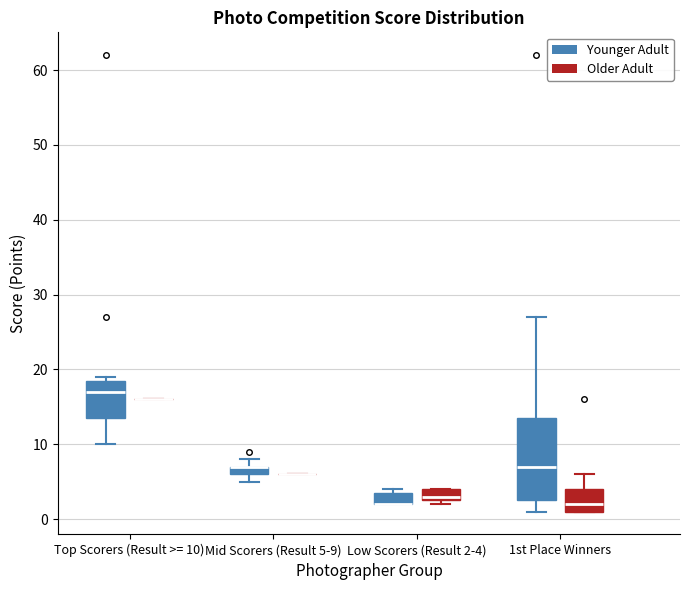

Comparing the boxes themselves (not the whiskers), which one is the tallest?

1st Place Winners (Younger Adult)